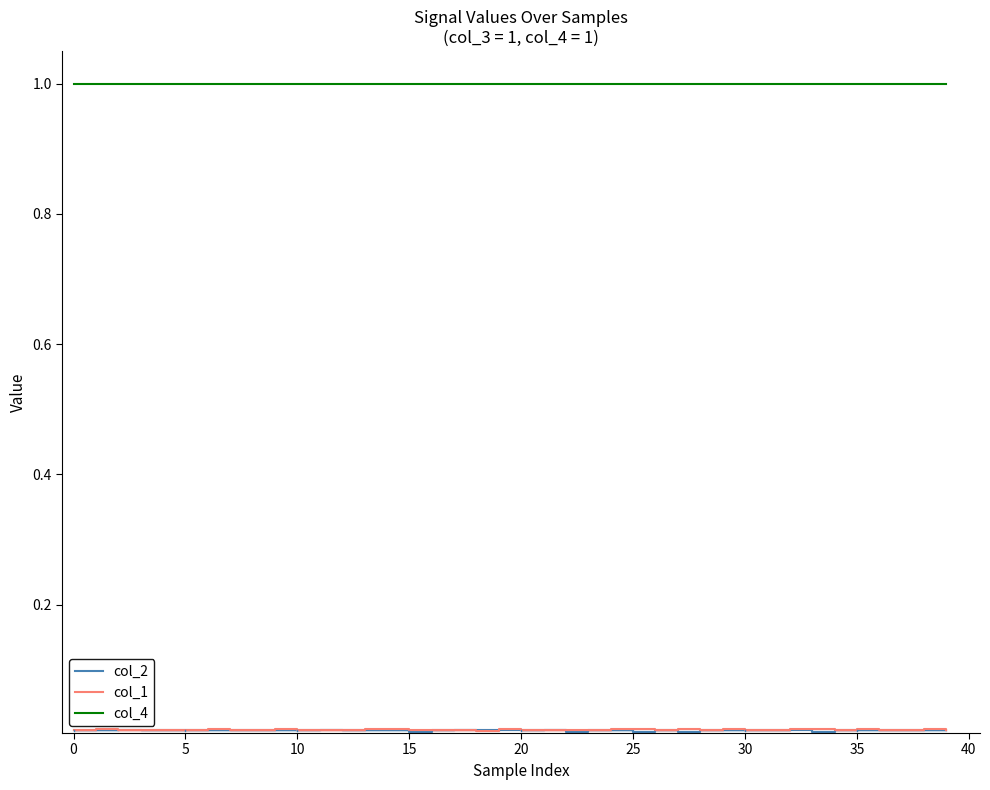

True or false: col_4 and col_1 cross at least once.

False